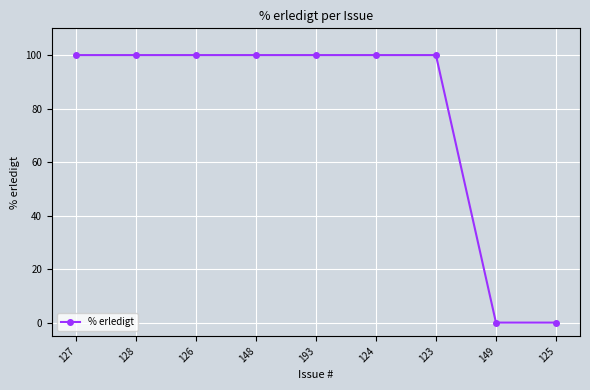

What is the difference between the values at 149 and 128?

100